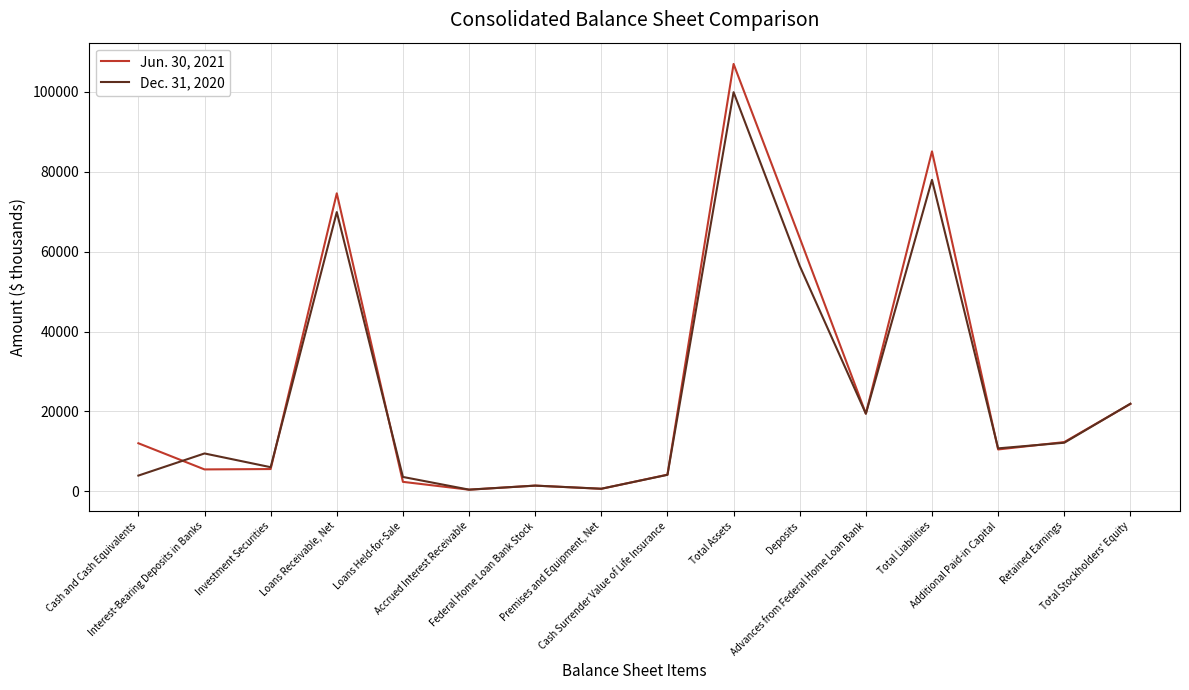

What is the minimum value for Jun. 30, 2021?

419